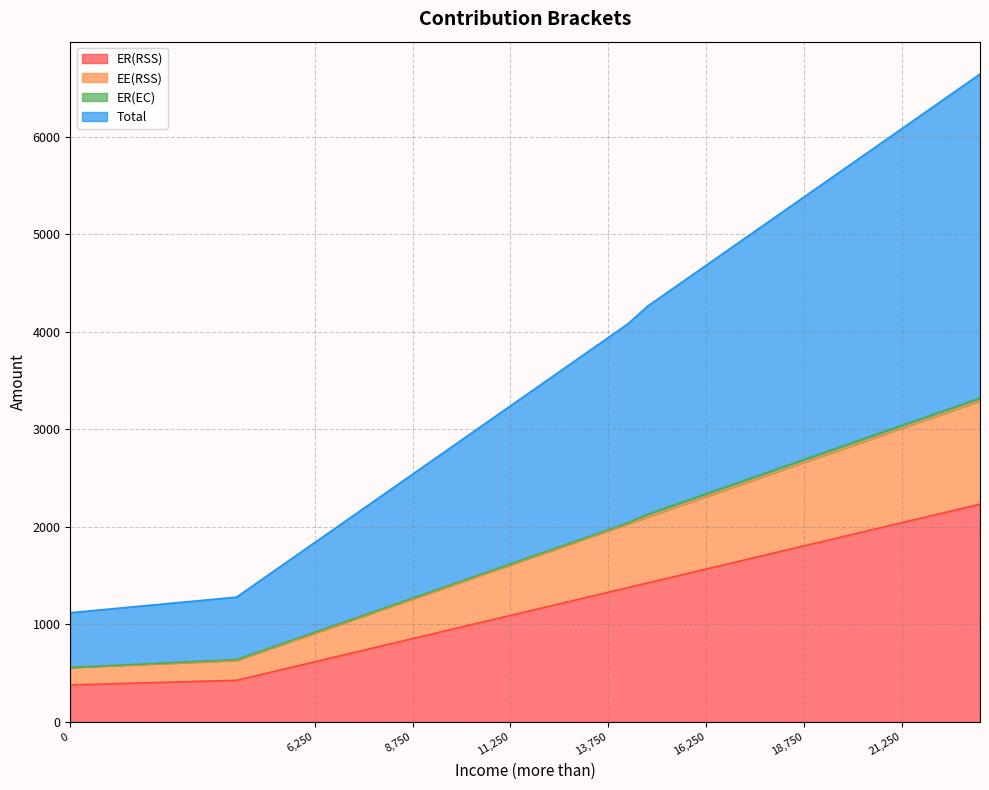

How many lines are shown in the chart?

4